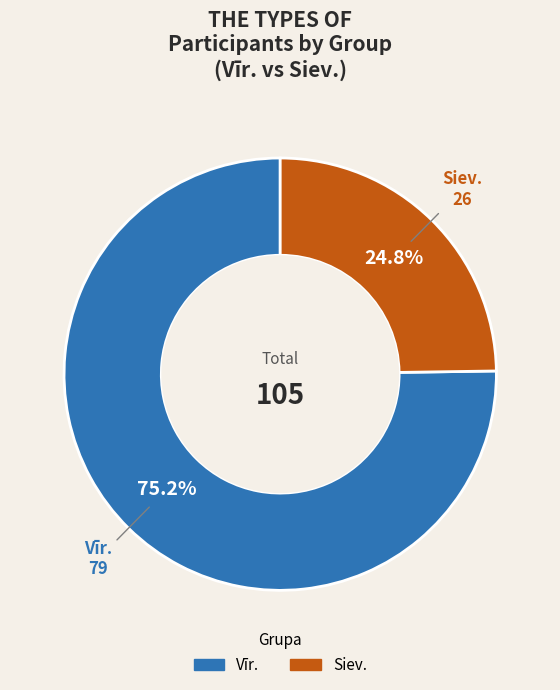

To the nearest percent, what is the difference between the Vīr. and Siev. slice percentages?

50%